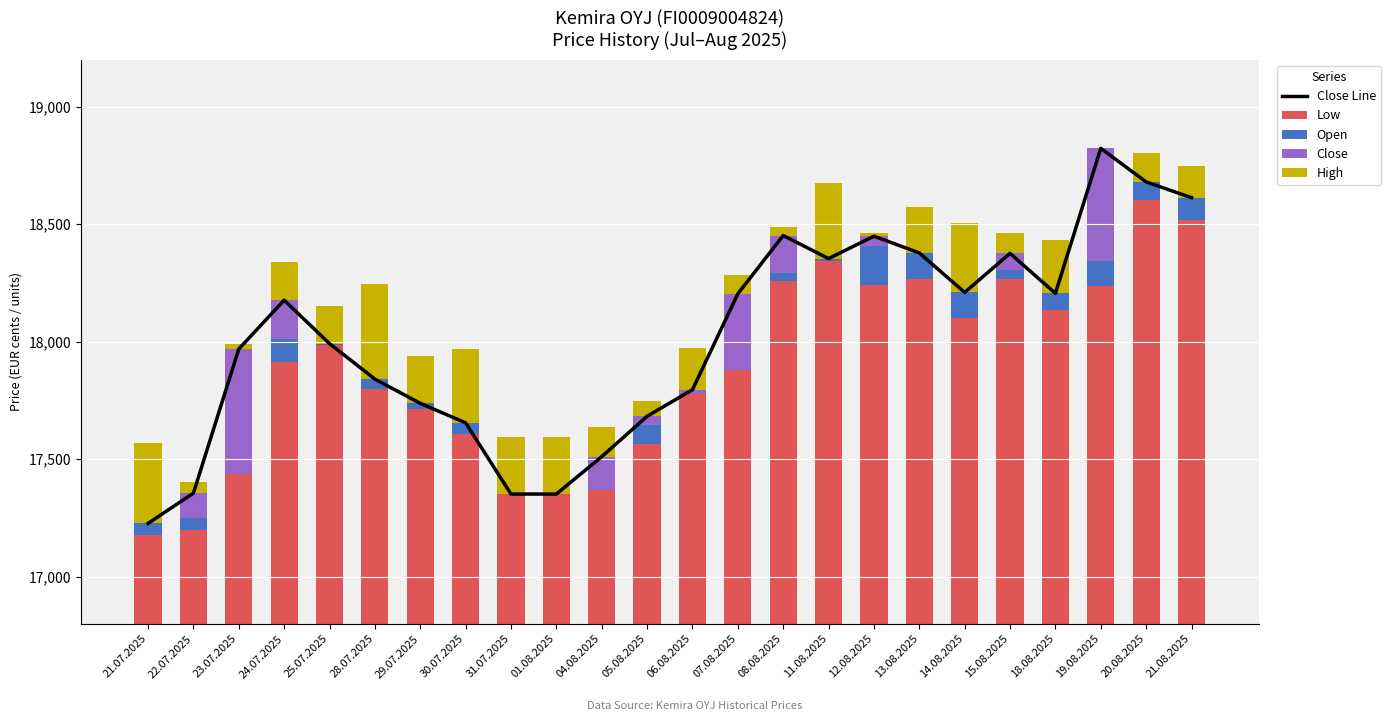

Which series changed the most between 01.08.2025 and 05.08.2025?

Close Line